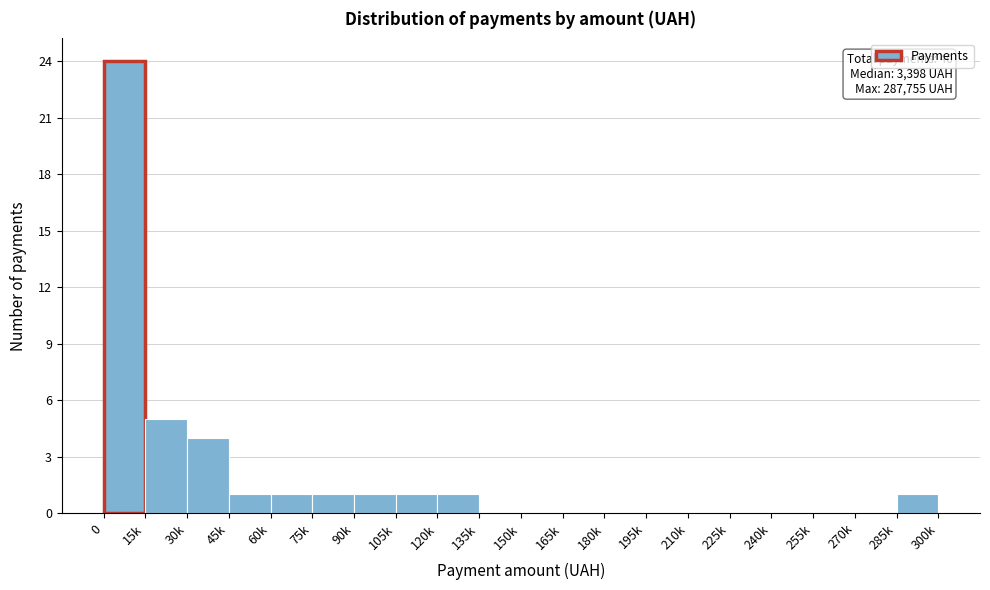

Reading left to right, extract all data points from this chart.

0=24	15k=5	30k=4	45k=1	60k=1	75k=1	90k=1	105k=1	120k=1	135k=0	150k=0	165k=0	180k=0	195k=0	210k=0	225k=0	240k=0	255k=0	270k=0	285k=1